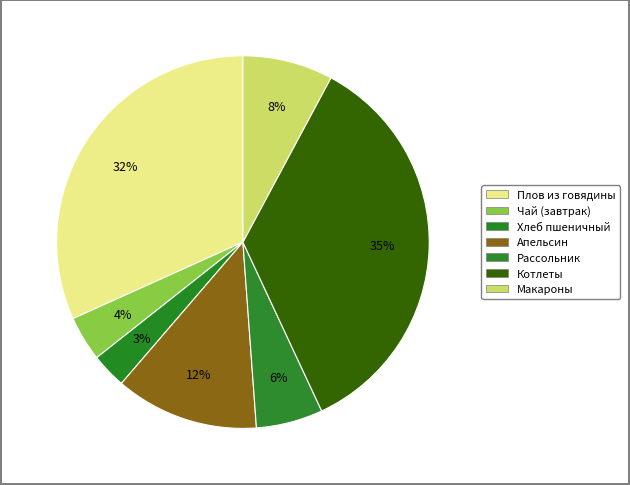

Is there any slice that represents more than half of the pie?

No